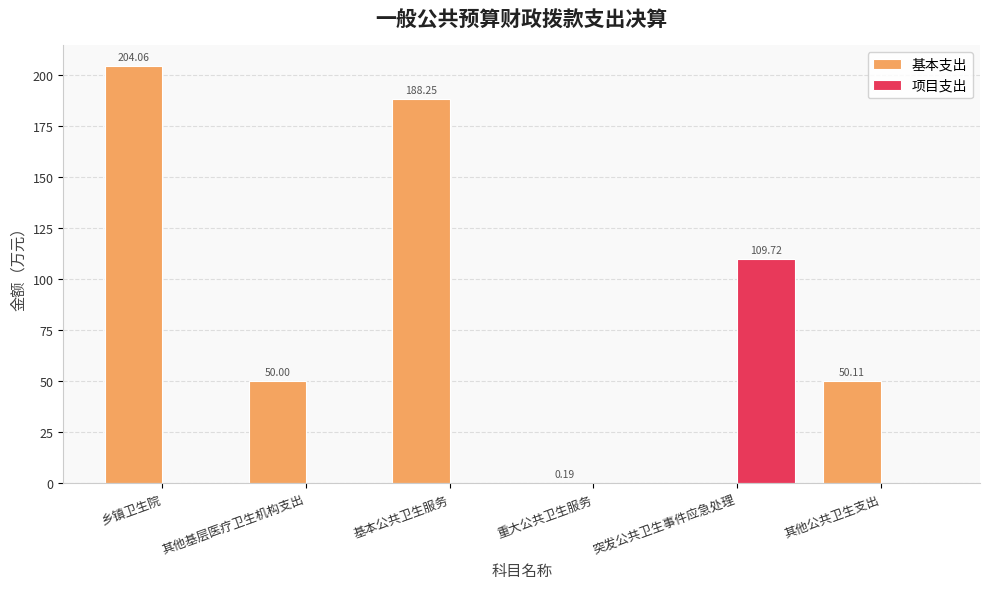

Is the value of 项目支出 at 其他基层医疗卫生机构支出 greater than the value of 基本支出 at 乡镇卫生院?

No